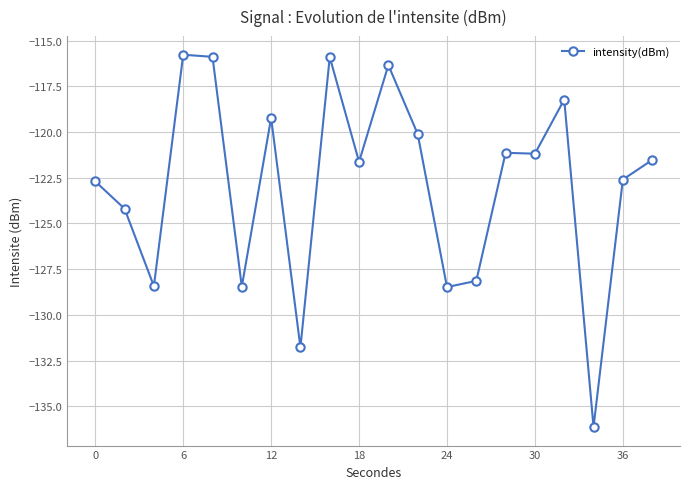

What is the smallest value displayed?

-136.1